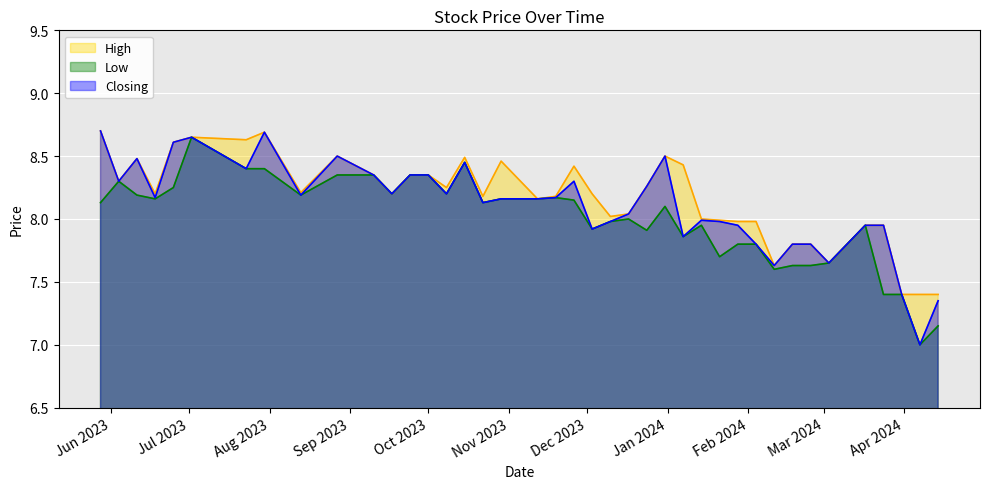

How many distinct data groups are displayed?

3